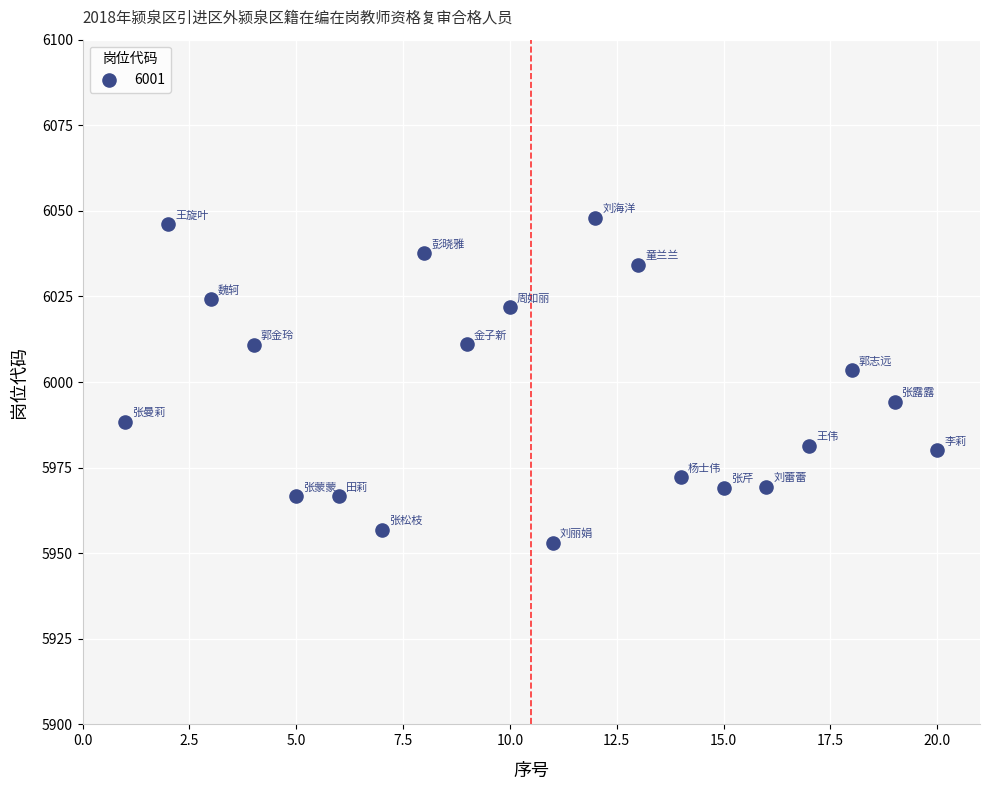

What is the range of X values (max minus min)?

19.0